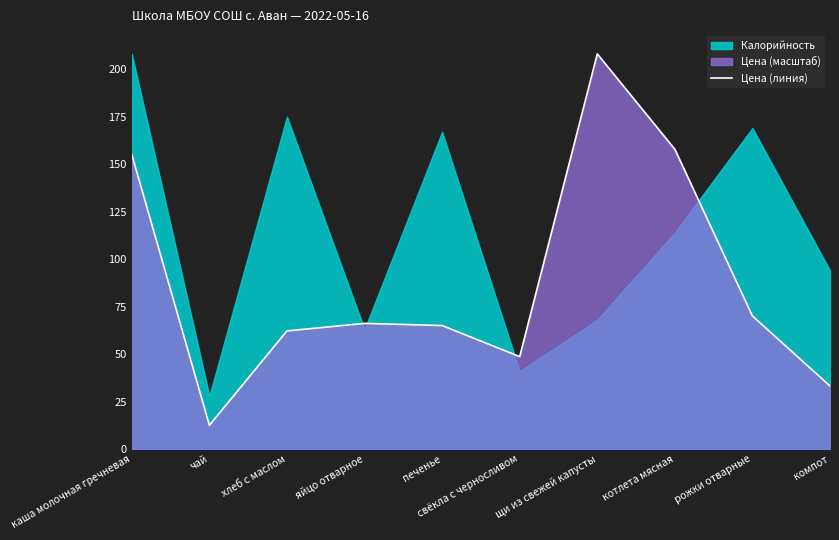

What is the value of the 8th point from the left?

157.8